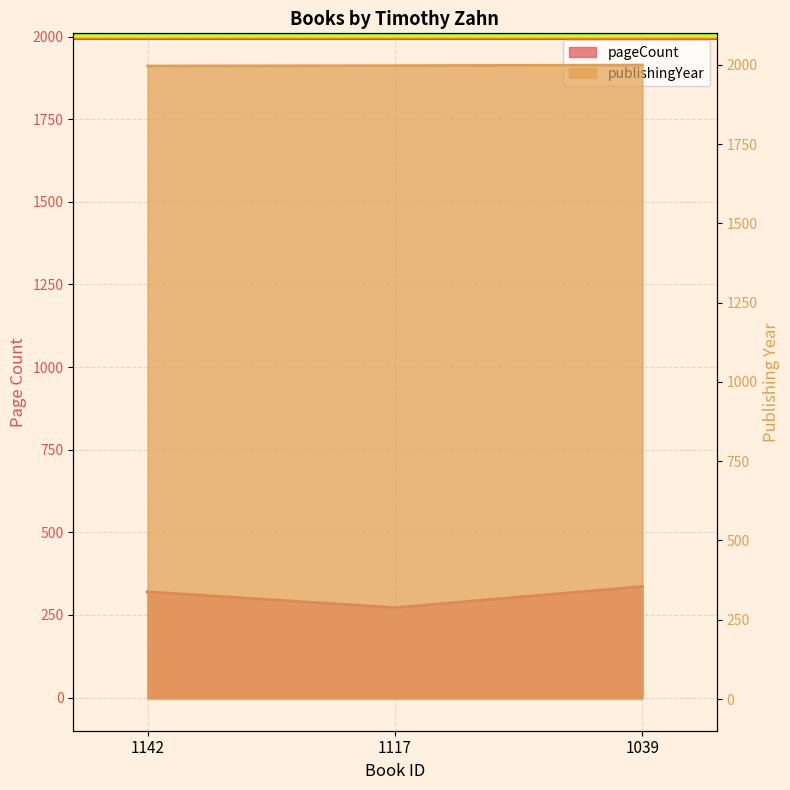

The value of pageCount at 1142 is 320. True or false?

True